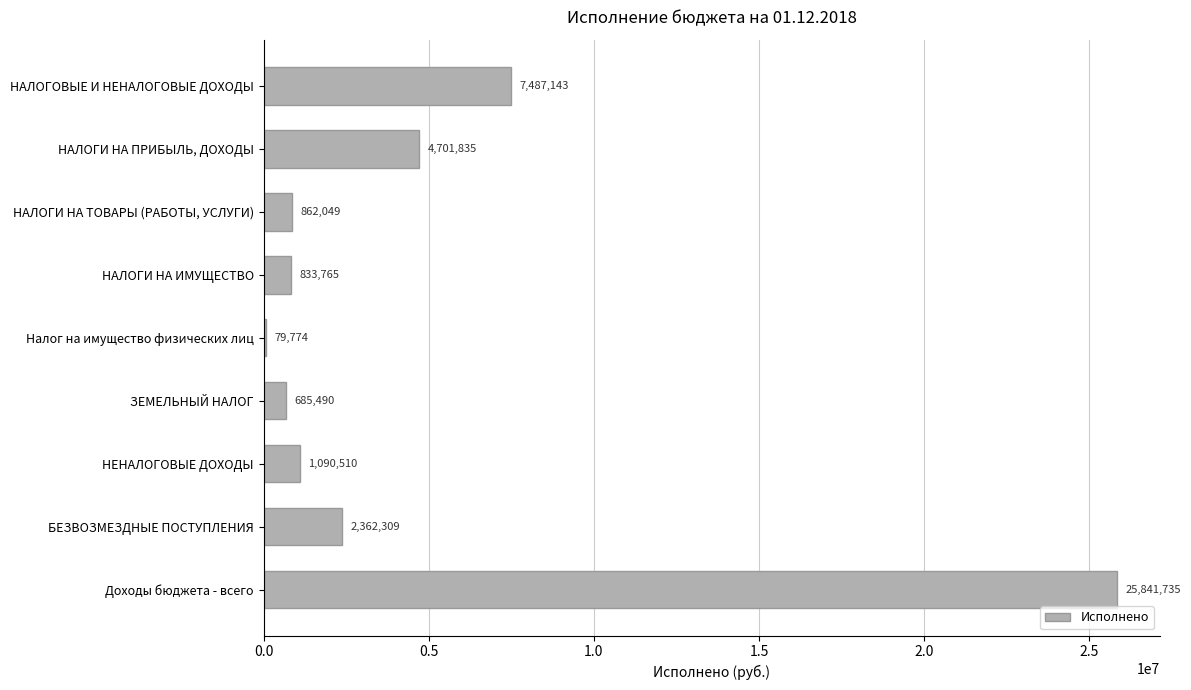

What is the average value?

4882734.3